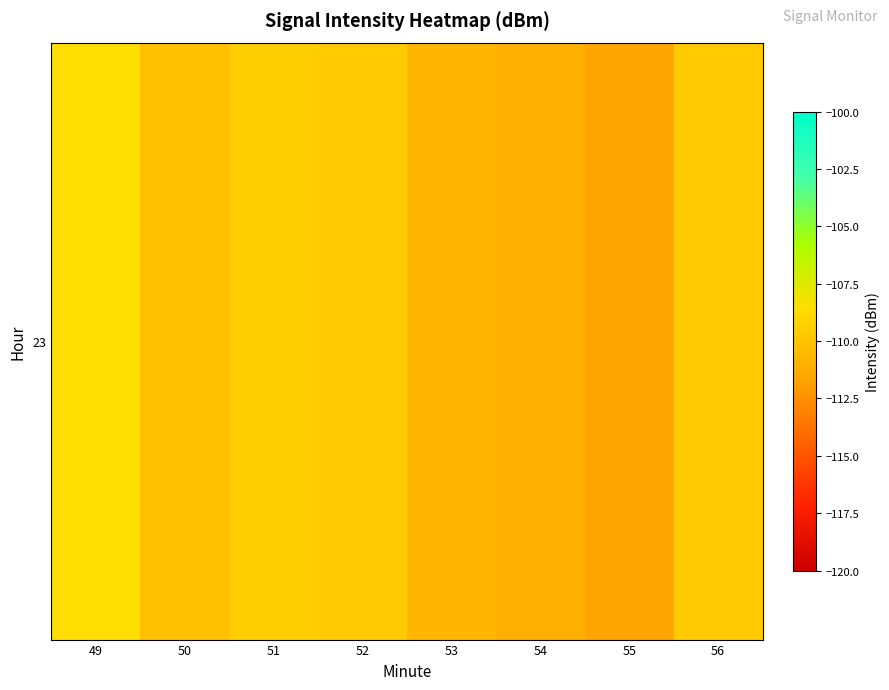

Rank the categories by value from highest to lowest.

49, 51, 56, 52, 50, 53, 54, 55